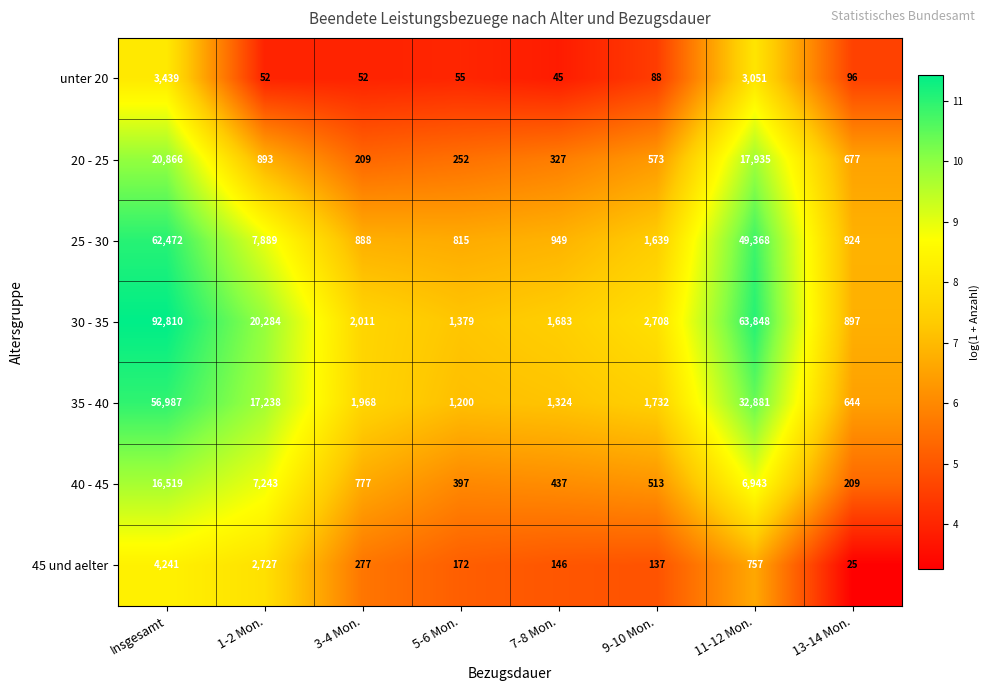

Which series changed the most between 3-4 Mon. and 11-12 Mon.?

30 - 35